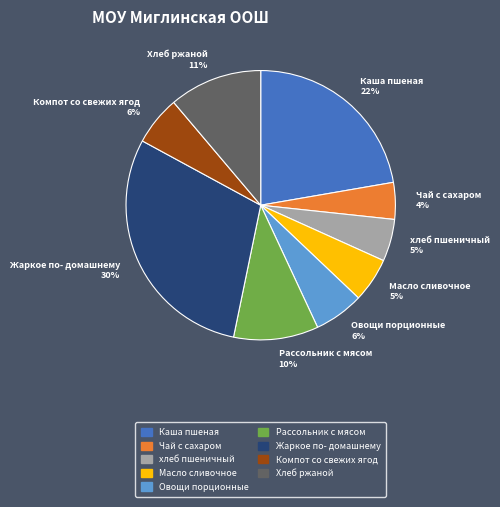

To the nearest percent, what is the combined percentage of Масло сливочное and Жаркое по- домашнему?

35%